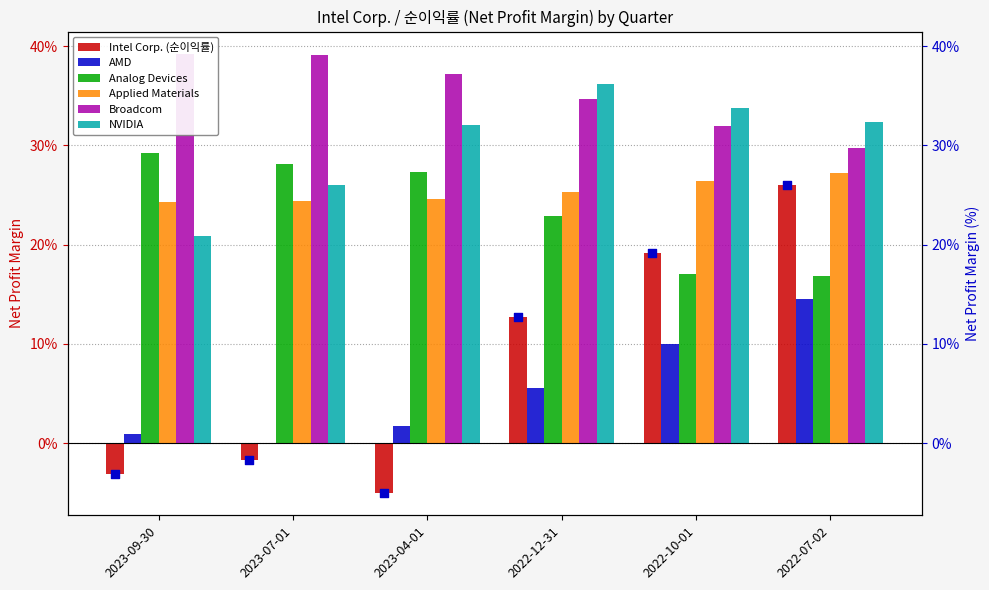

At which category is the sum across all series the highest?

2022-07-02